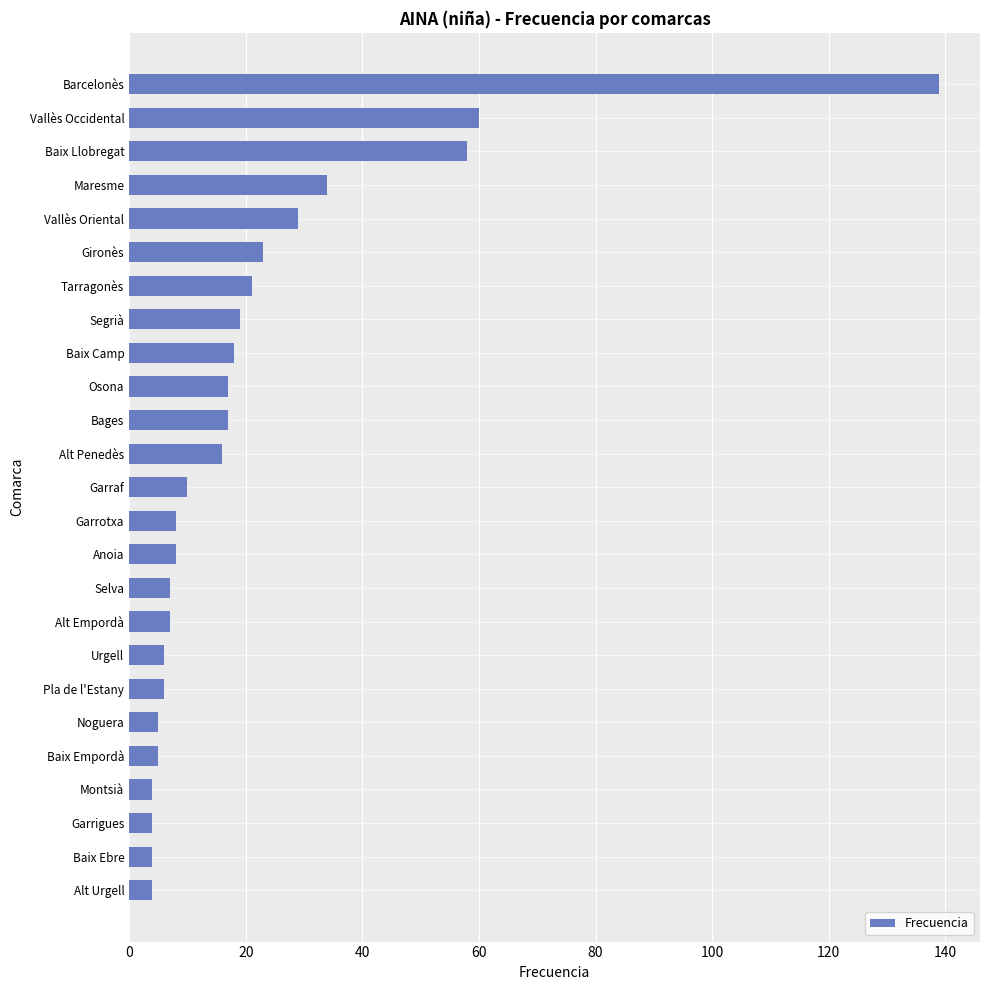

How many bars are there in total?

25